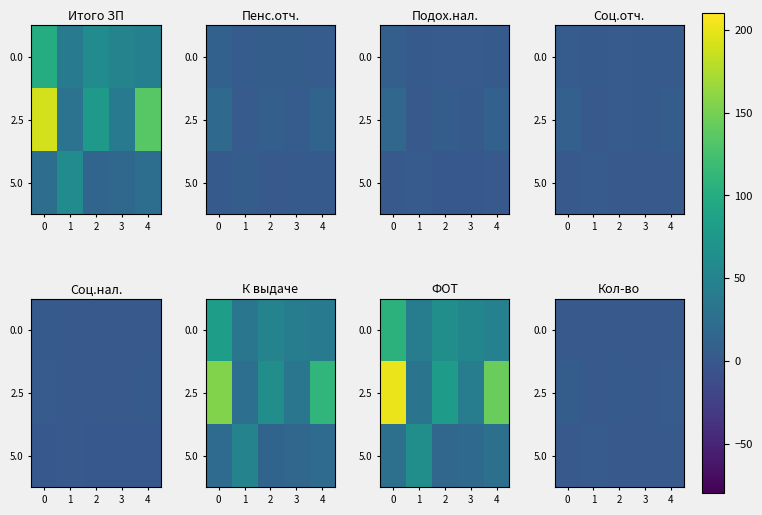

What is the smallest value displayed?

0.5